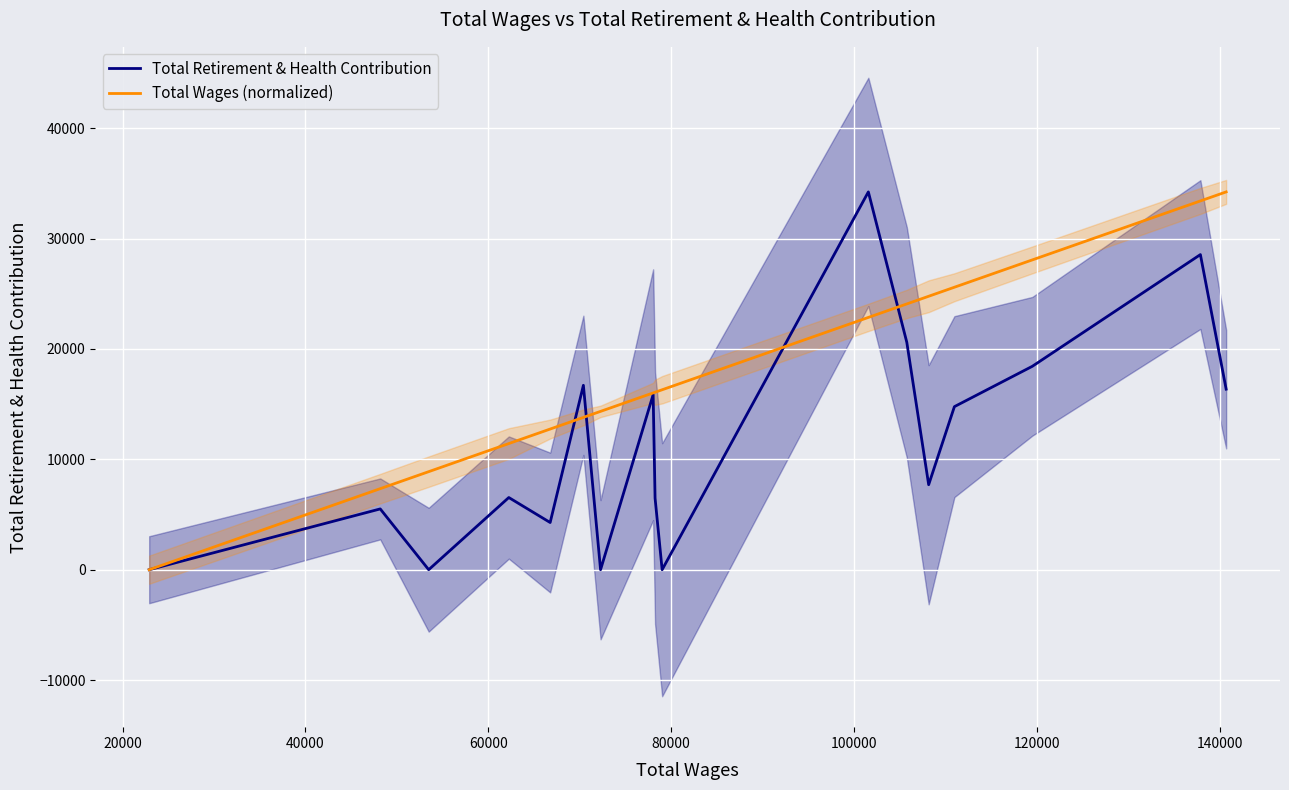

How many lines are shown in the chart?

2